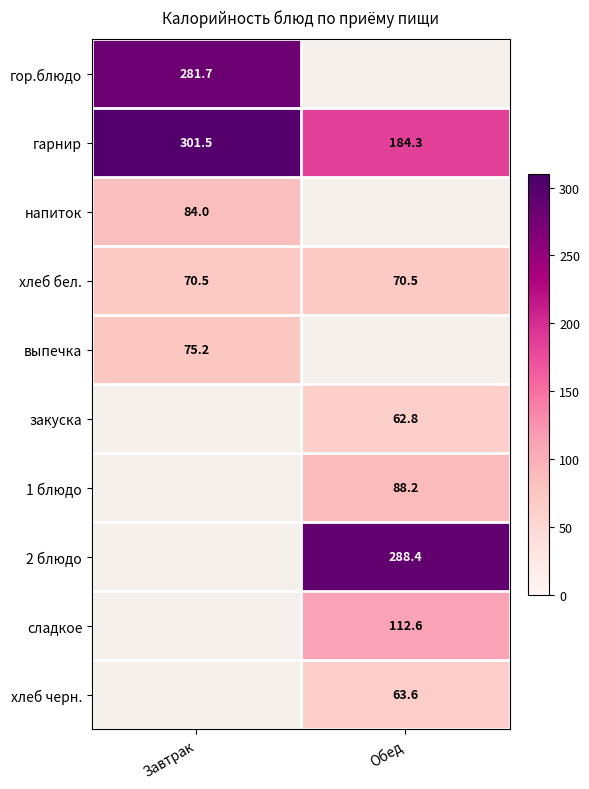

The хлеб бел. series shows 70.5 at Обед. True or false?

True